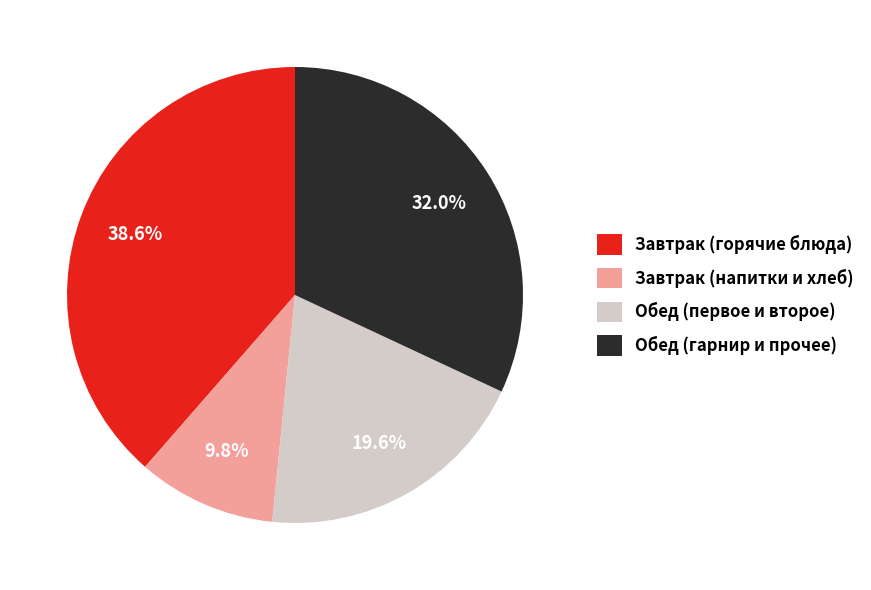

How many slices are in this pie chart?

4